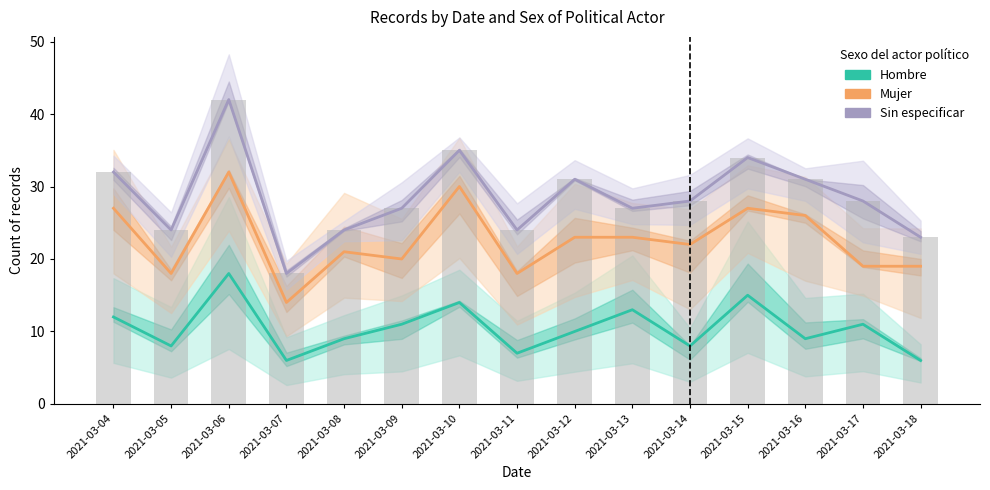

What is the value of the Sin especificar bar at the 12th from the left?

34